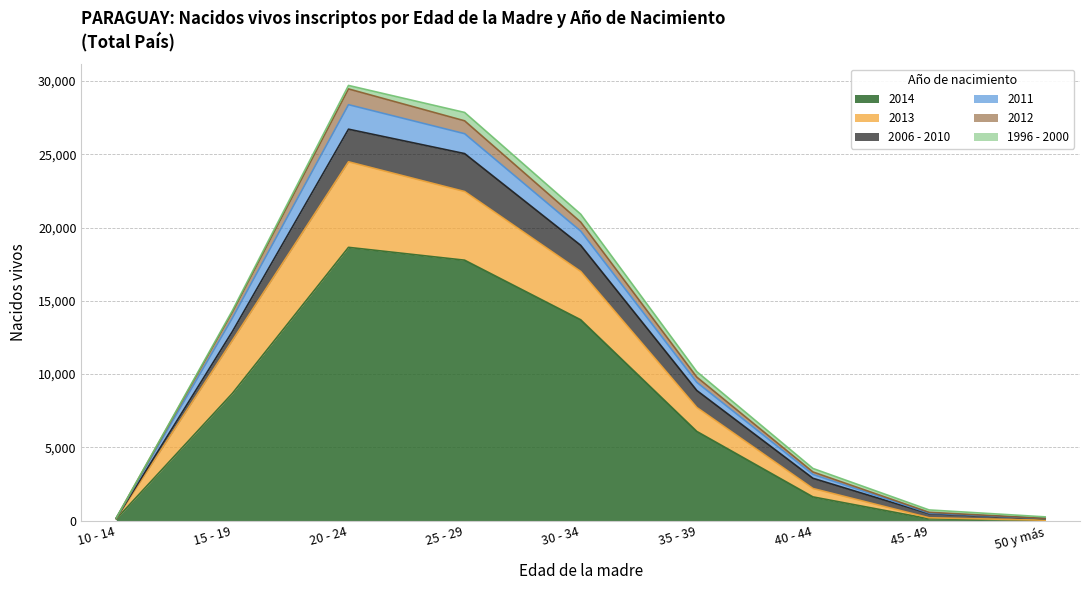

How many lines are shown in the chart?

6